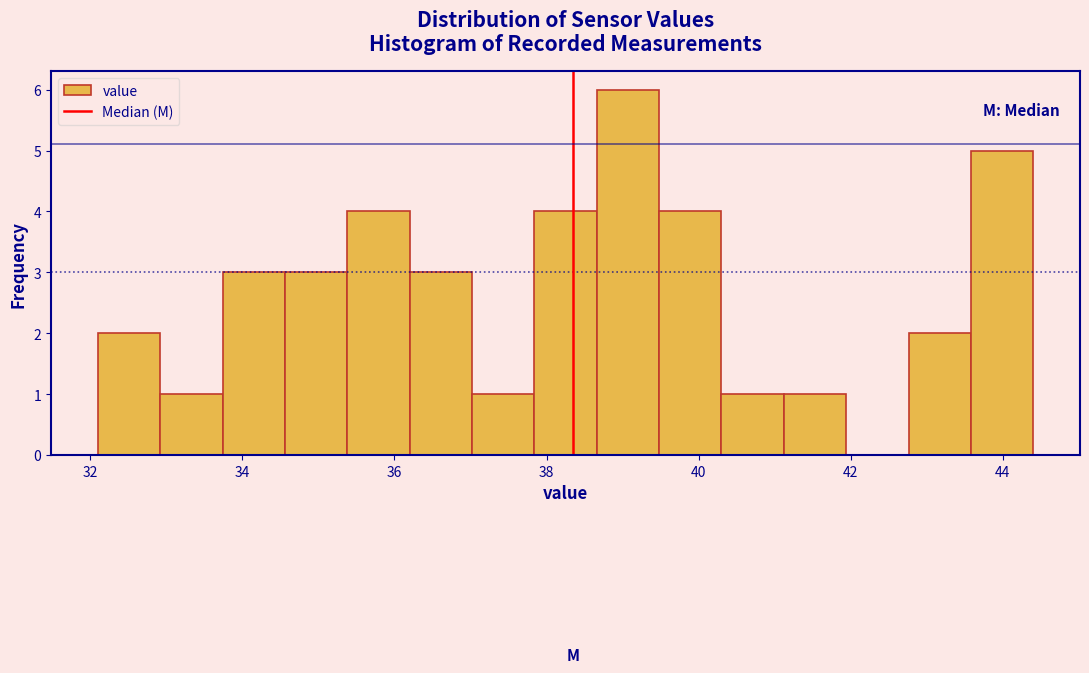

Reading left to right, list every bar in this chart as the range it spans on the x-axis followed by its height. Neither the bar edges nor the heights are printed on the chart, so give them approximately, as read against the axes.

32.10 to 32.92: 2
32.92 to 33.74: 1
33.74 to 34.56: 3
34.56 to 35.38: 3
35.38 to 36.20: 4
36.20 to 37.02: 3
37.02 to 37.84: 1
37.84 to 38.66: 4
38.66 to 39.48: 6
39.48 to 40.30: 4
40.30 to 41.12: 1
41.12 to 41.94: 1
41.94 to 42.76: 0
42.76 to 43.58: 2
43.58 to 44.40: 5